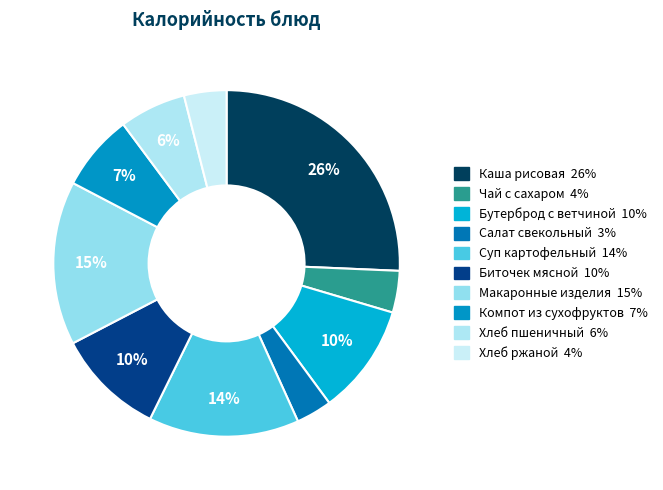

How many slices are in this pie chart?

10